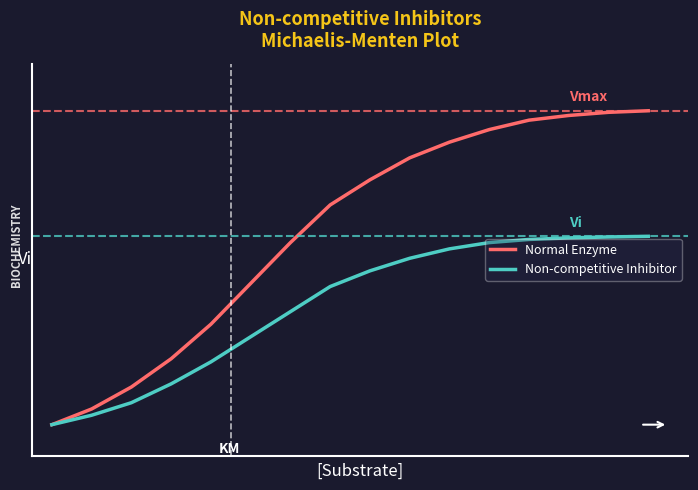

Is this an area chart (filled region under the line)?

No